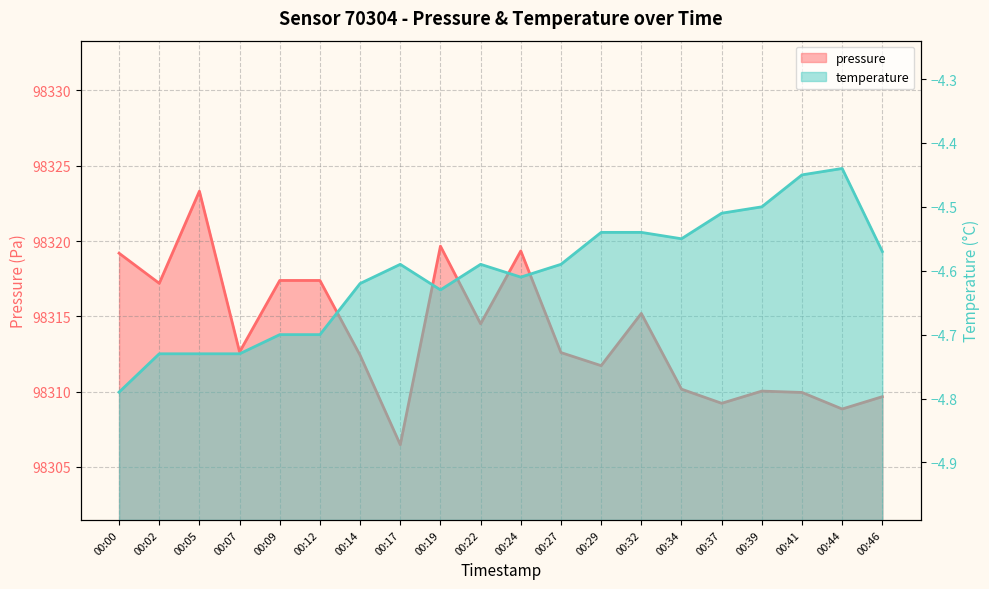

What is the difference between the maximum and second lowest values in the temperature line series?

0.3